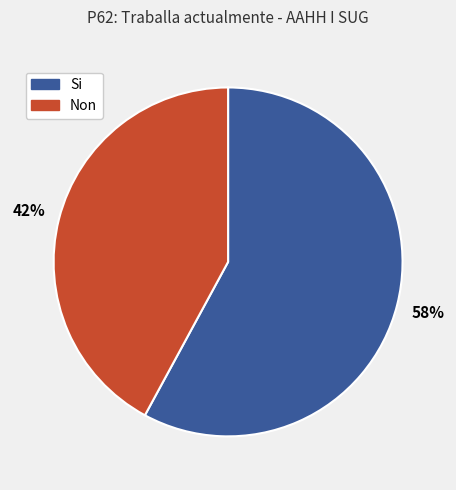

What percentage is the Si slice, to the nearest percent?

58%